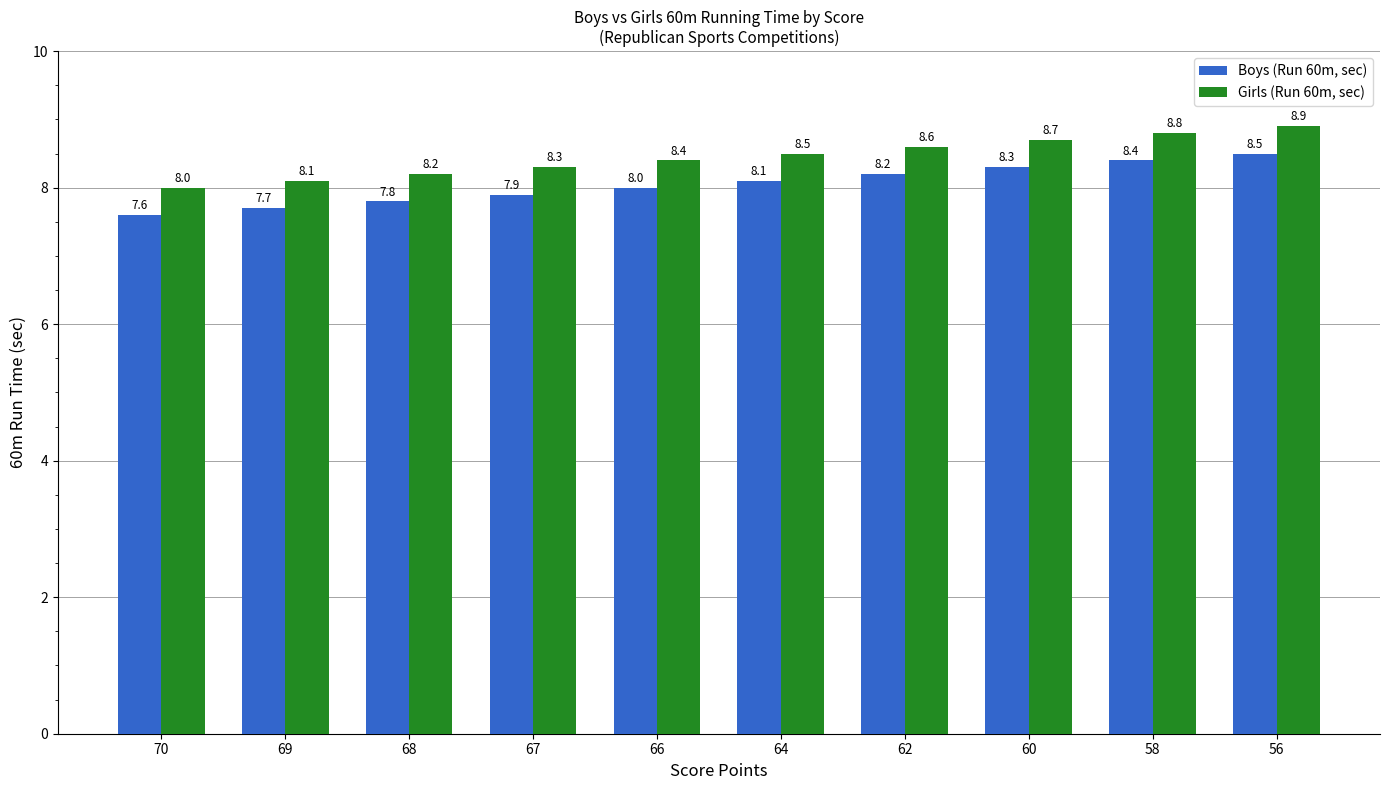

Which category has the highest value in the Girls (Run 60m, sec) series?

56